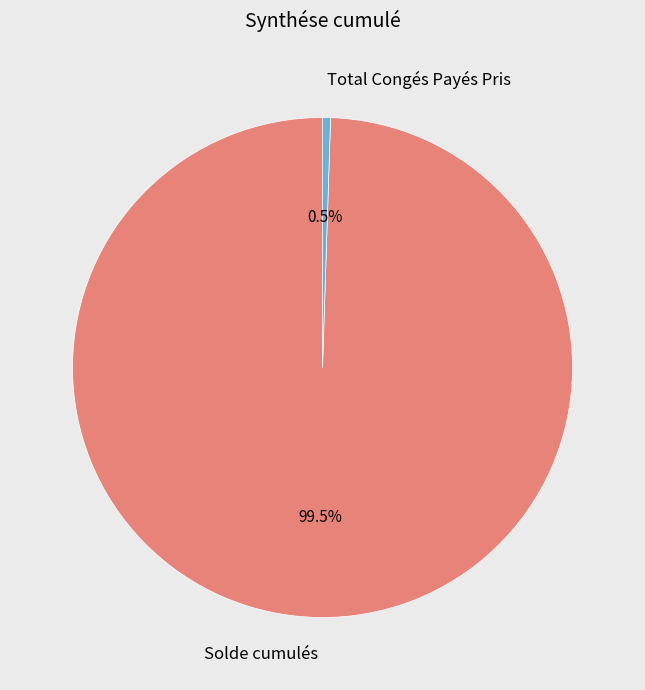

Do Total Congés Payés Pris and Solde cumulés together represent more than half of the pie?

Yes